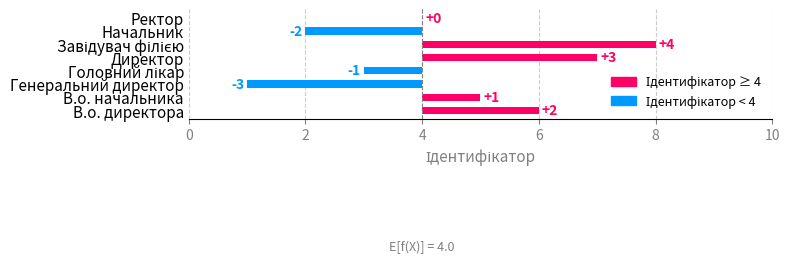

Count the number of categories in the chart.

8